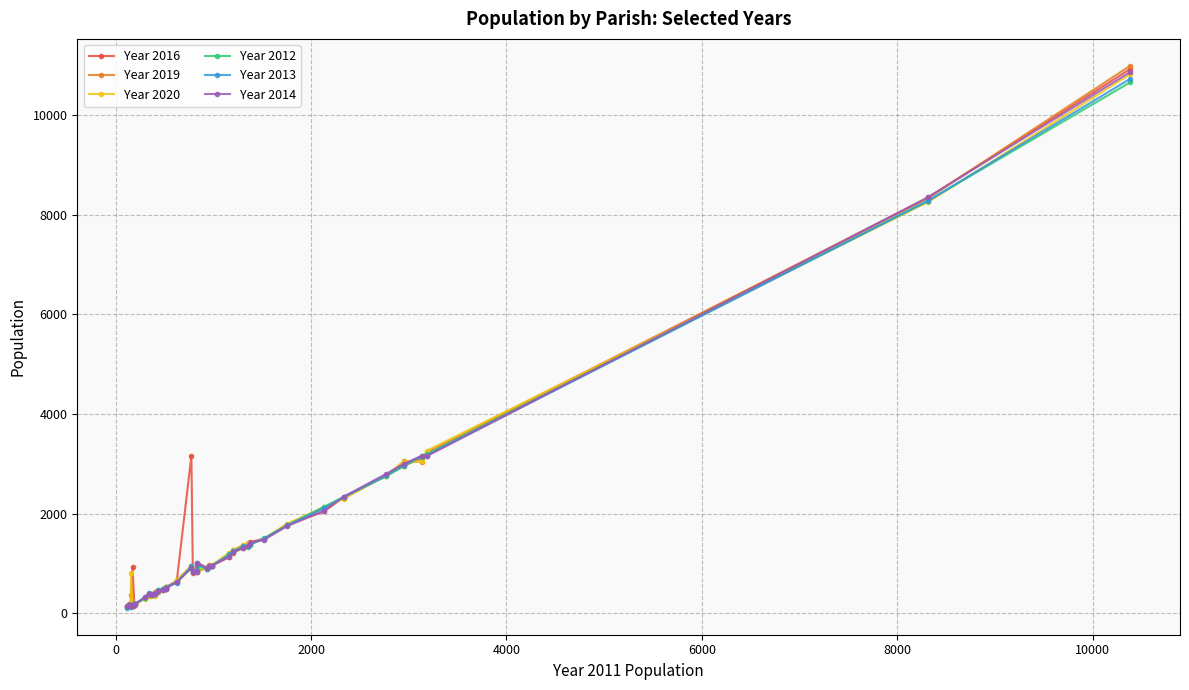

Count the number of categories in the chart.

40